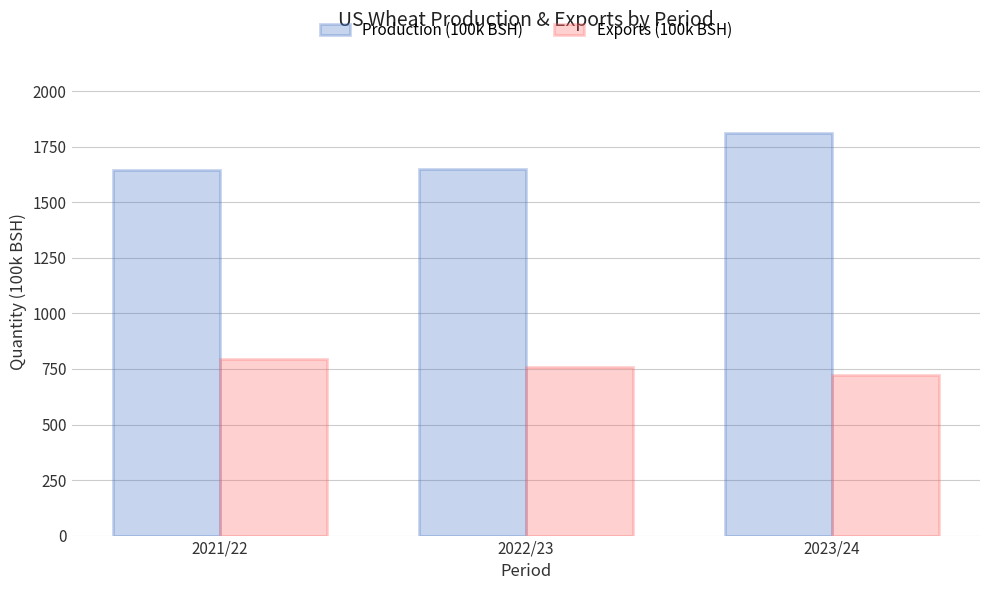

What is the difference between the maximum and minimum values in the Exports (100k BSH) series?

71